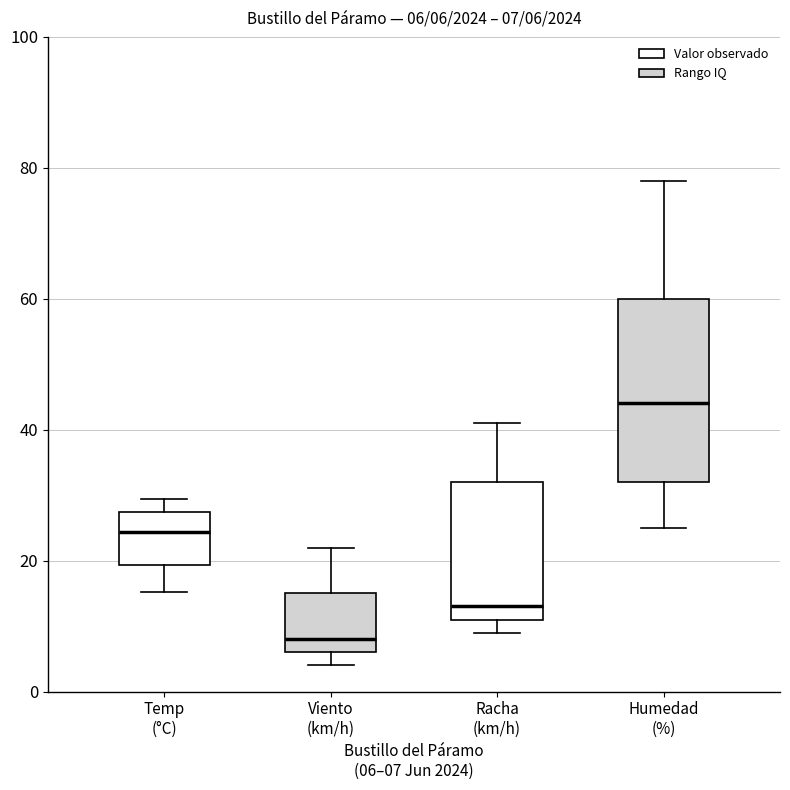

Which box has the highest median line?

Humedad (%)